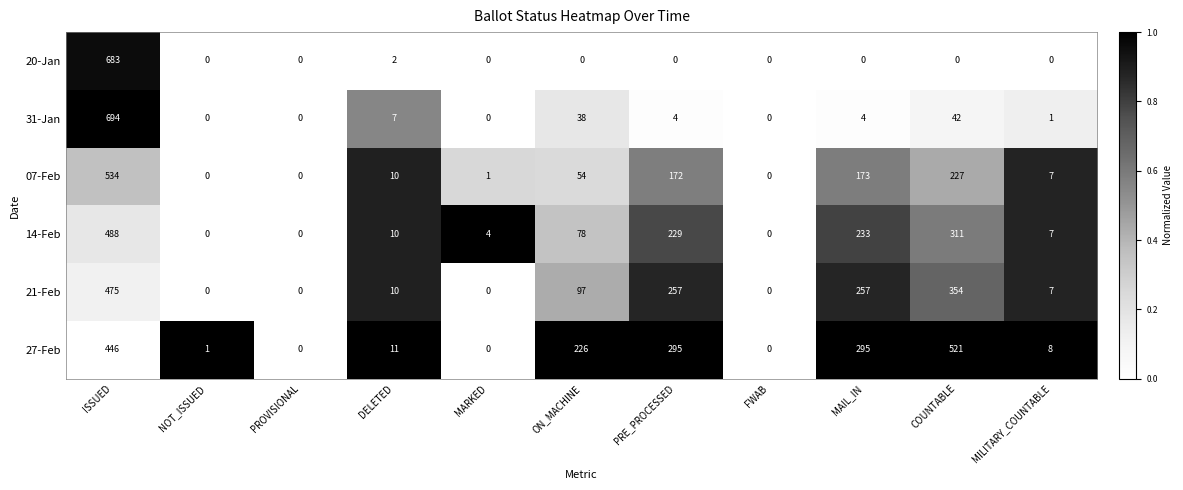

Count the number of categories in the chart.

11